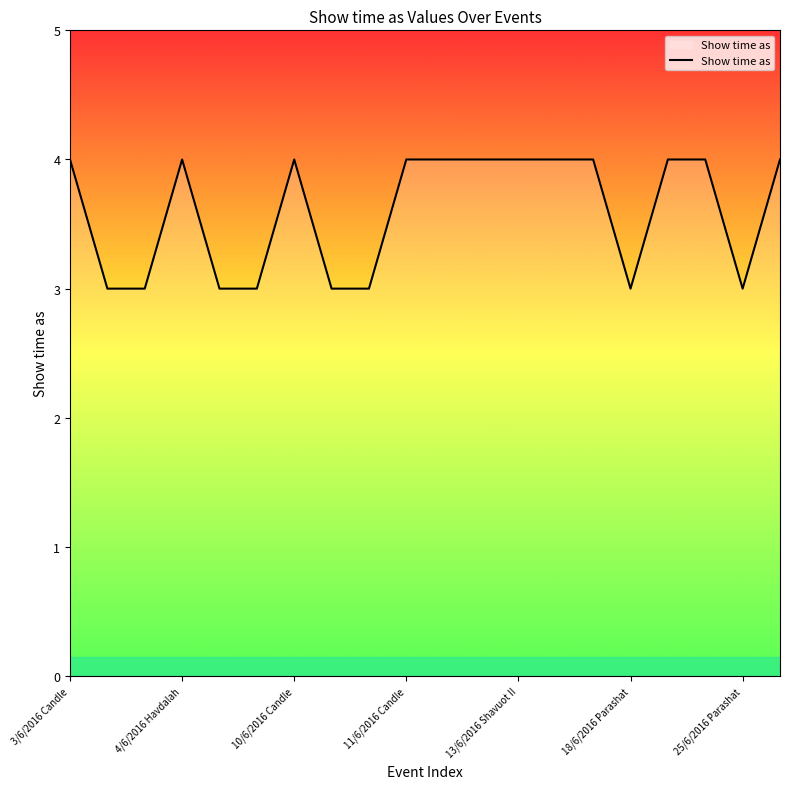

What is the greatest value displayed?

4